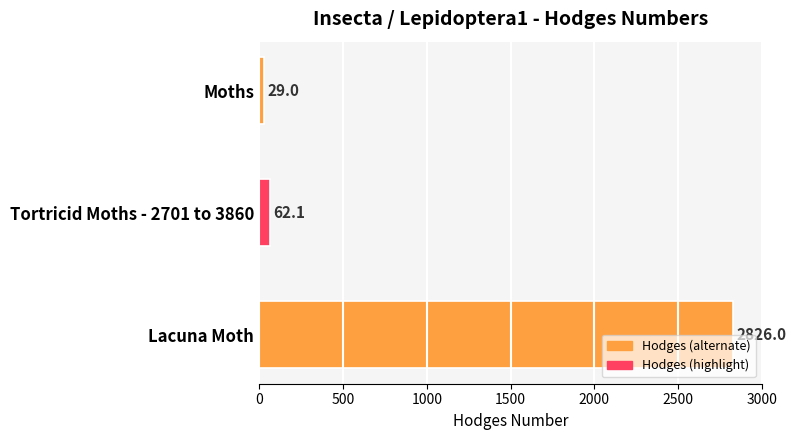

What is the sum of all values?

2917.1